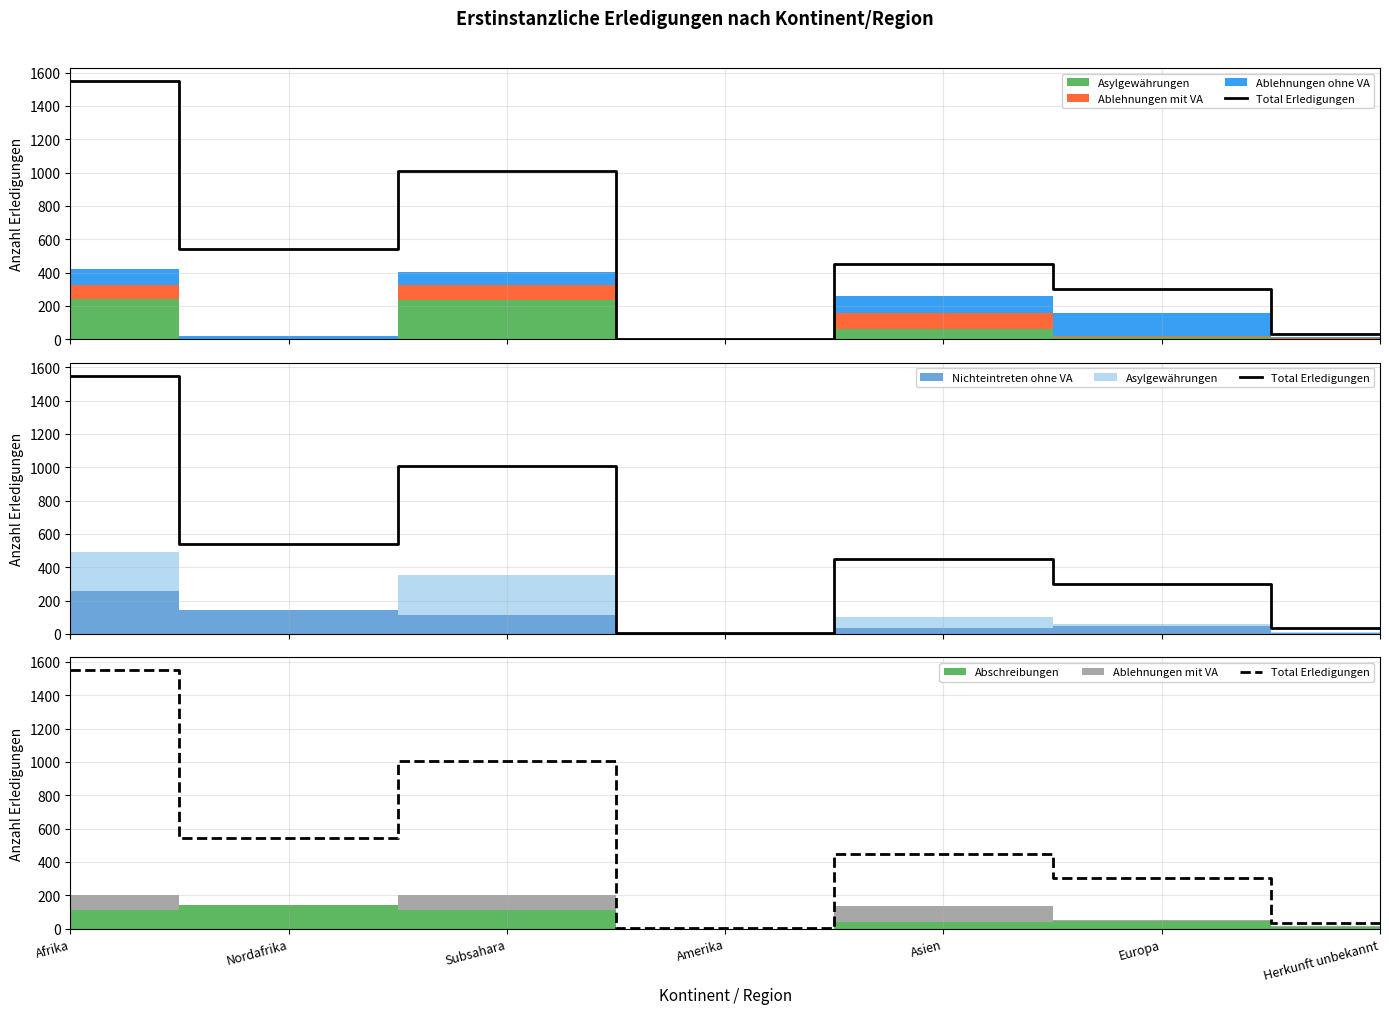

What is the sum of the values at Nordafrika and Herkunft unbekannt?

576